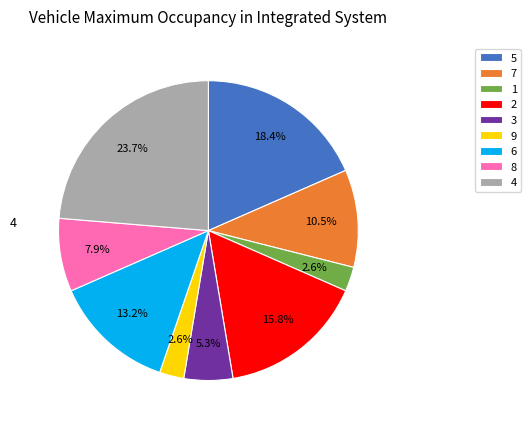

Which category has the biggest portion of the pie?

4